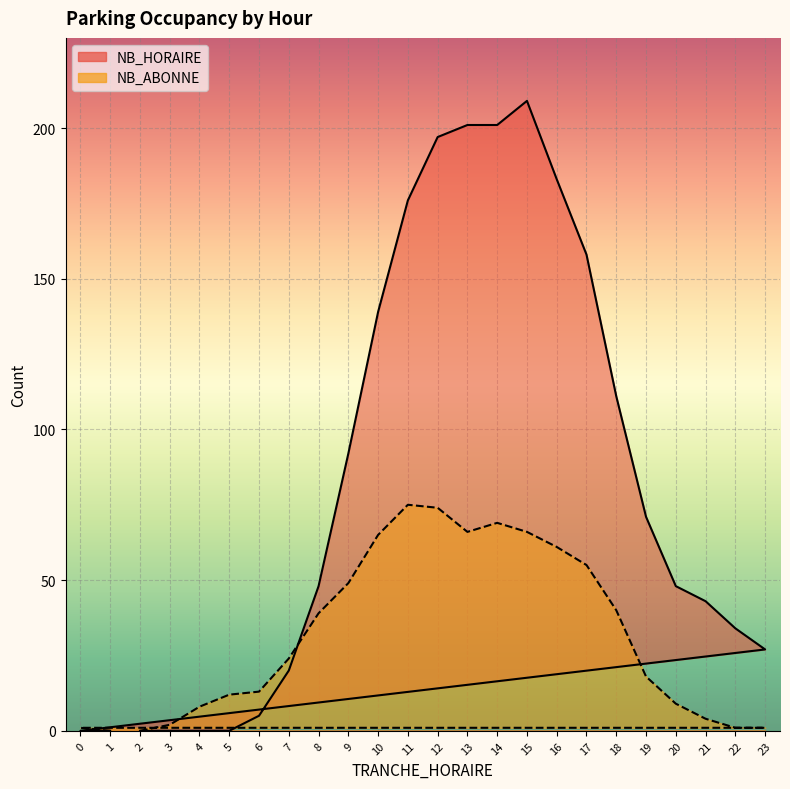

The NB_HORAIRE series shows 335 at 13. True or false?

False